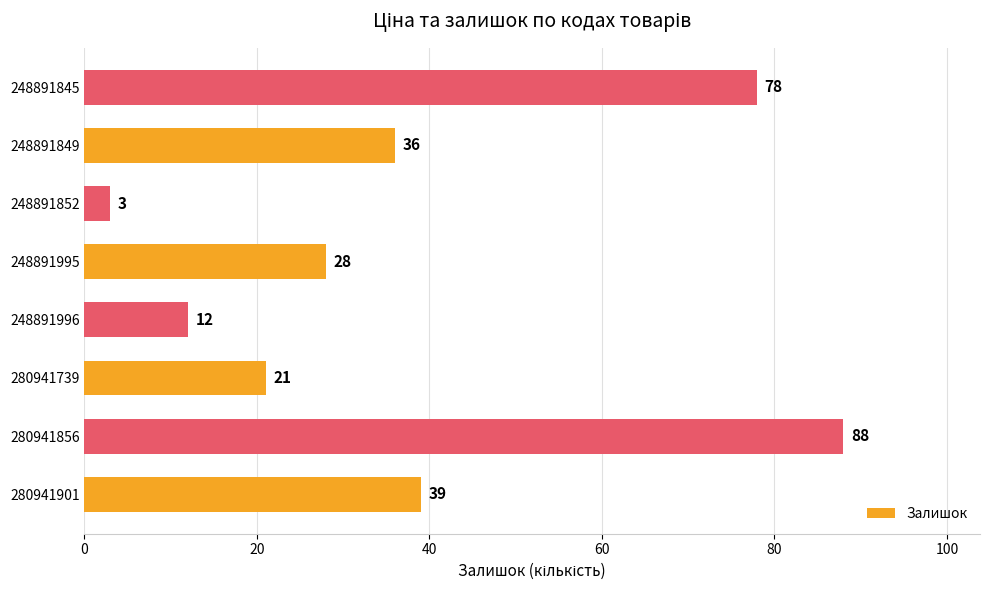

What is the sum of all values?

305